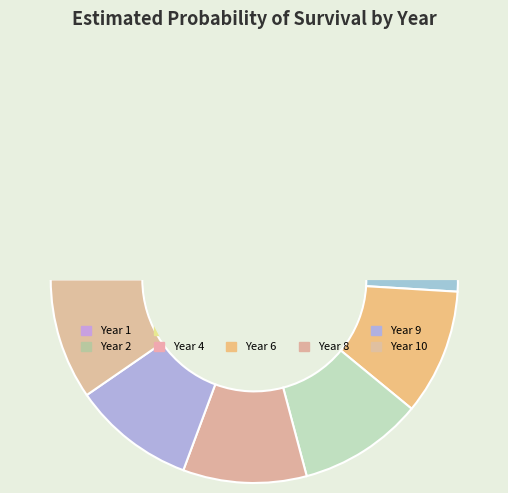

Is Year 4 the majority of the pie?

No